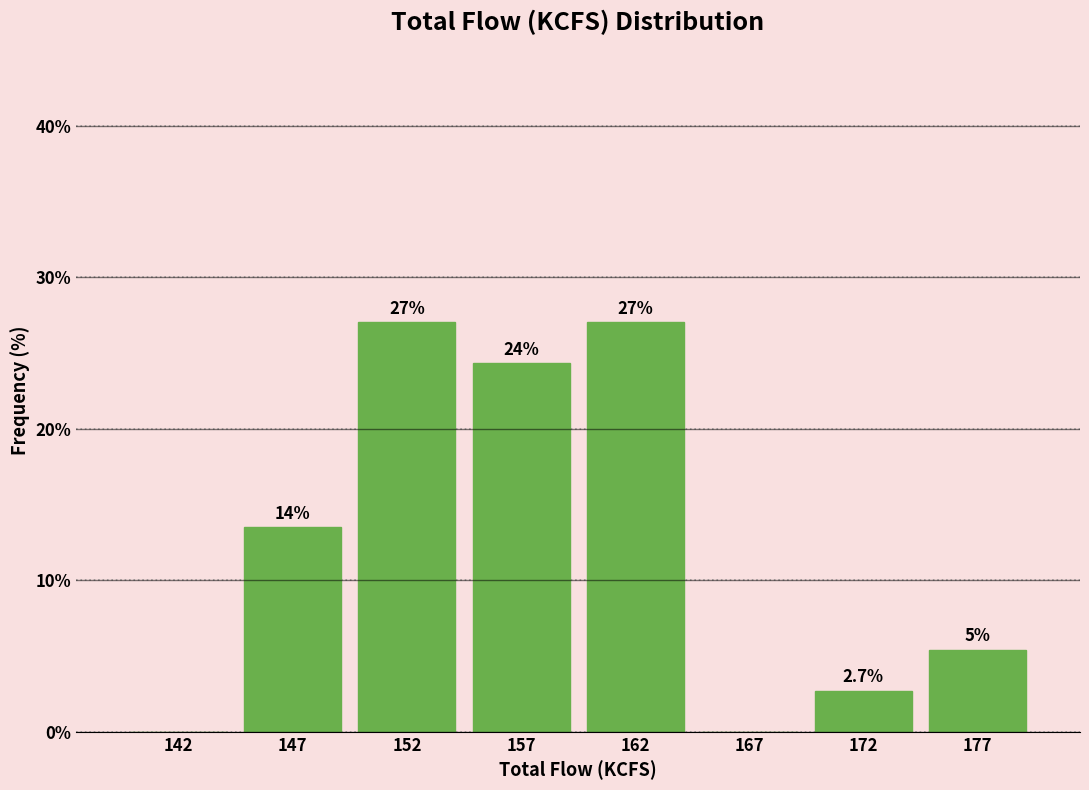

Reading right to left, list all the values displayed in this chart.

177=5.4	172=2.7	167=0.0	162=27.0	157=24.3	152=27.0	147=13.5	142=0.0